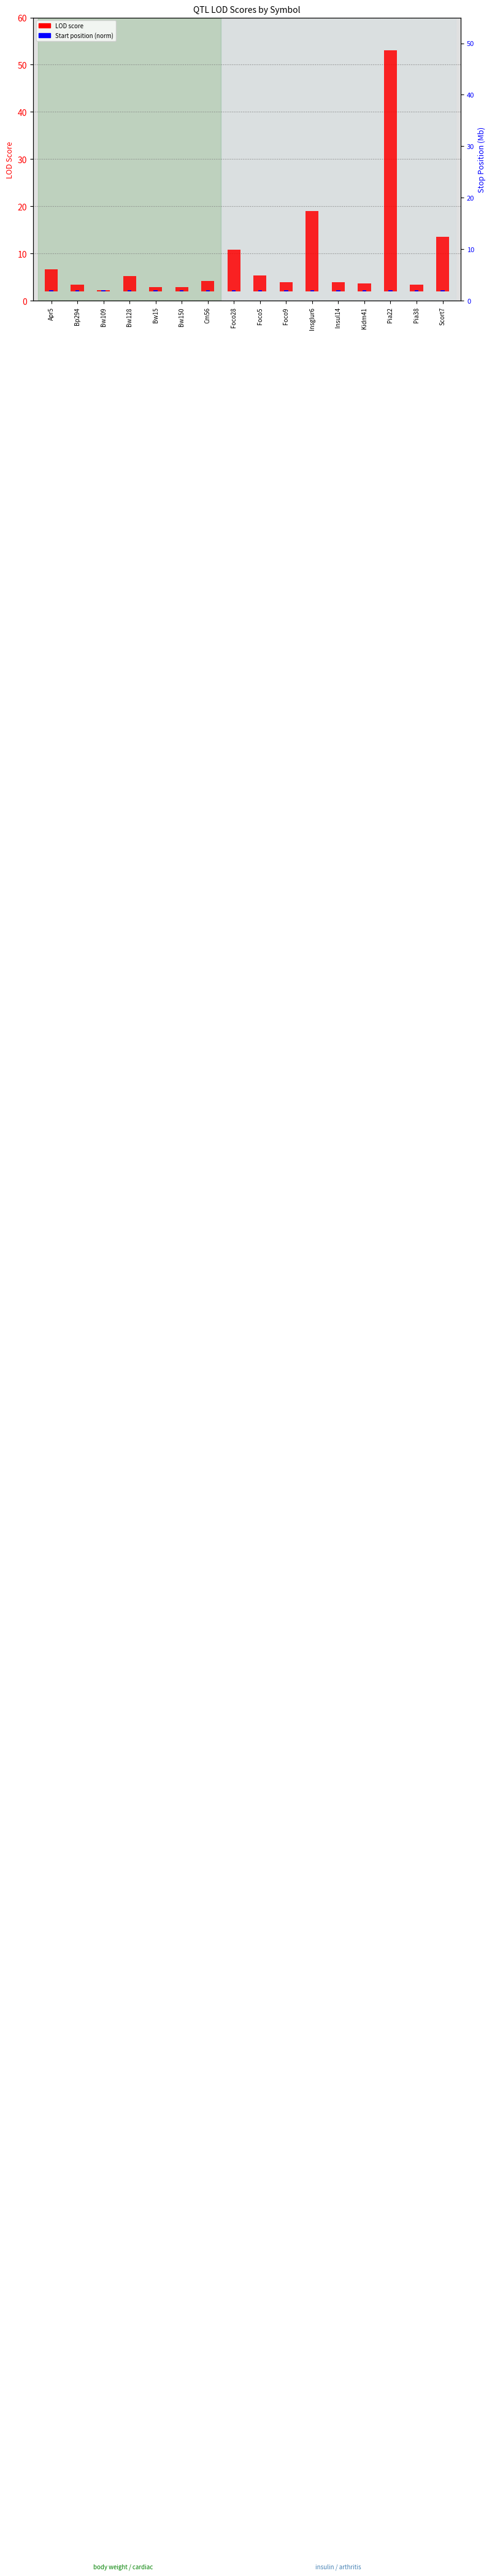

Reading right to left, list all the values displayed in this chart.

LOD score: Scort7=11.6	Pia38=1.5	Pia22=51.1	Kidm41=1.7	Insul14=2.0	Insglur6=17.0	Foco9=2.0	Foco5=3.4	Foco28=8.9	Cm56=2.2	Bw150=0.9	Bw15=0.9	Bw128=3.2	Bw109=0.3	Bp294=1.5	Apr5=4.7
Start (norm): Scort7=0.3	Pia38=0.3	Pia22=0.3	Kidm41=0.3	Insul14=0.3	Insglur6=0.3	Foco9=0.3	Foco5=0.3	Foco28=0.3	Cm56=0.3	Bw150=0.3	Bw15=0.3	Bw128=0.3	Bw109=0.3	Bp294=0.3	Apr5=0.3